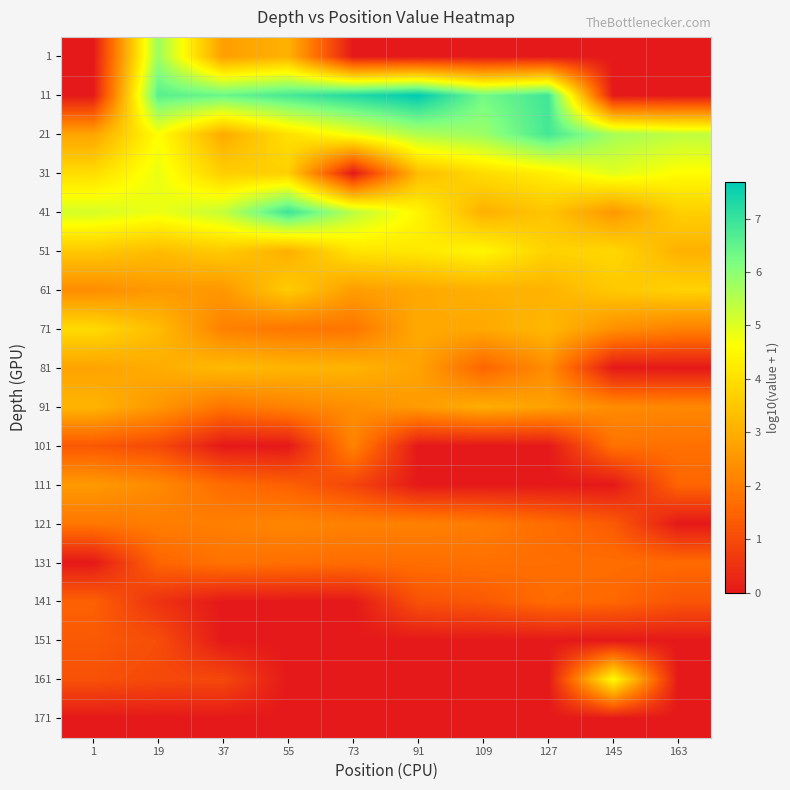

Which category has the lowest value across all series?

1